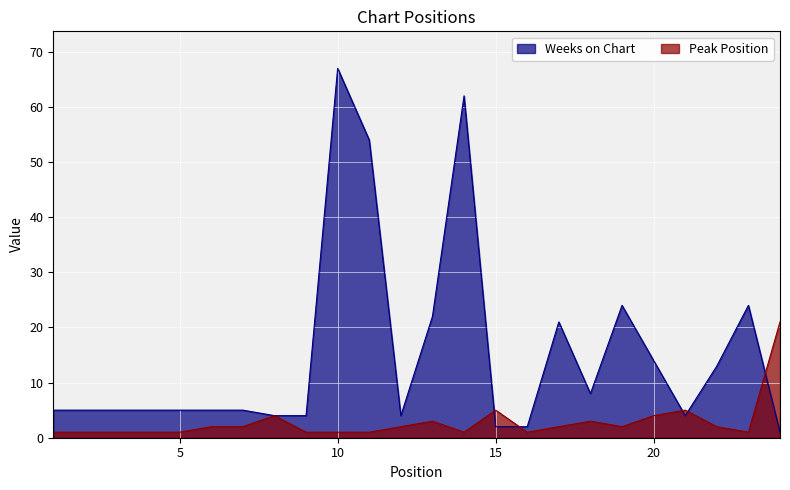

List the series in order of their overall mean, highest first.

Weeks on Chart, Peak Position